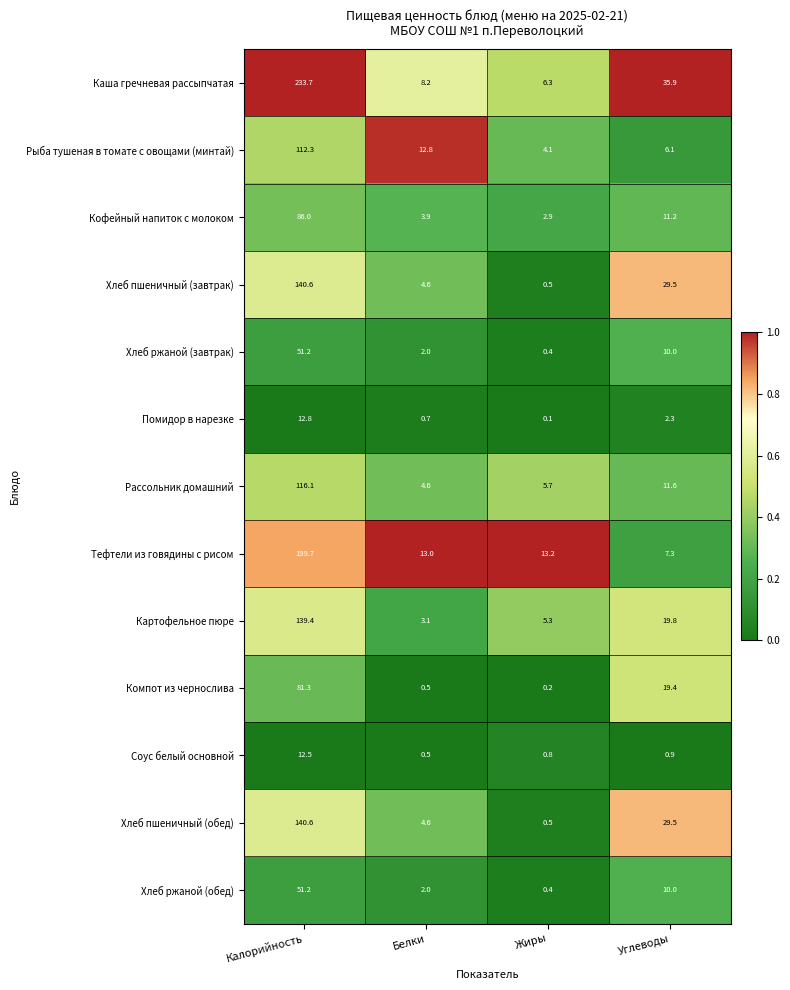

What is the greatest value displayed?

233.7